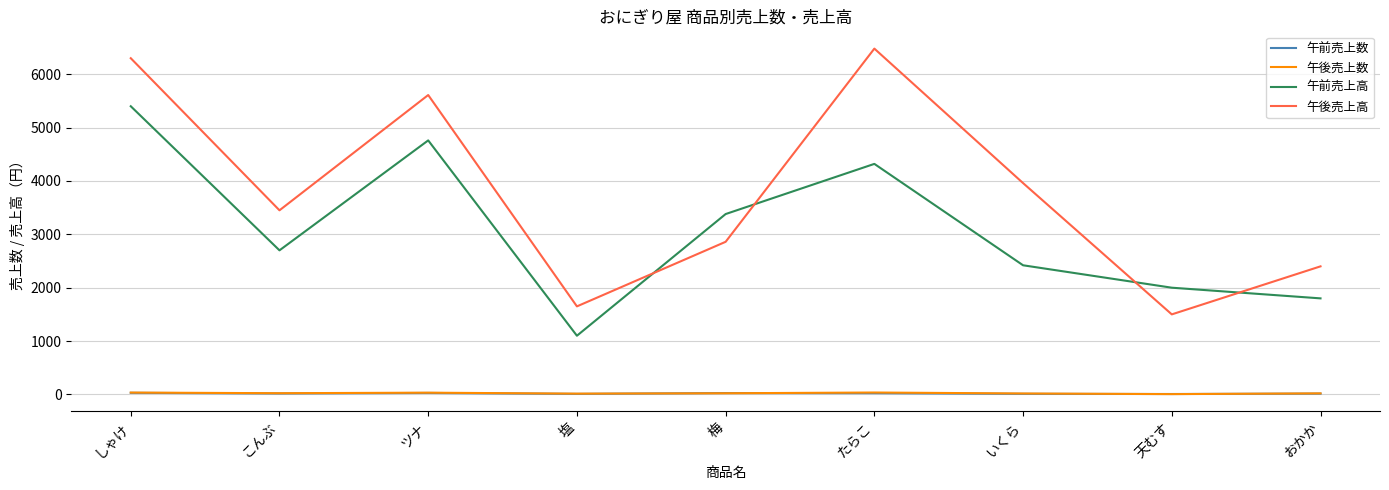

How many times do 午前売上数 and 午後売上数 cross each other?

4